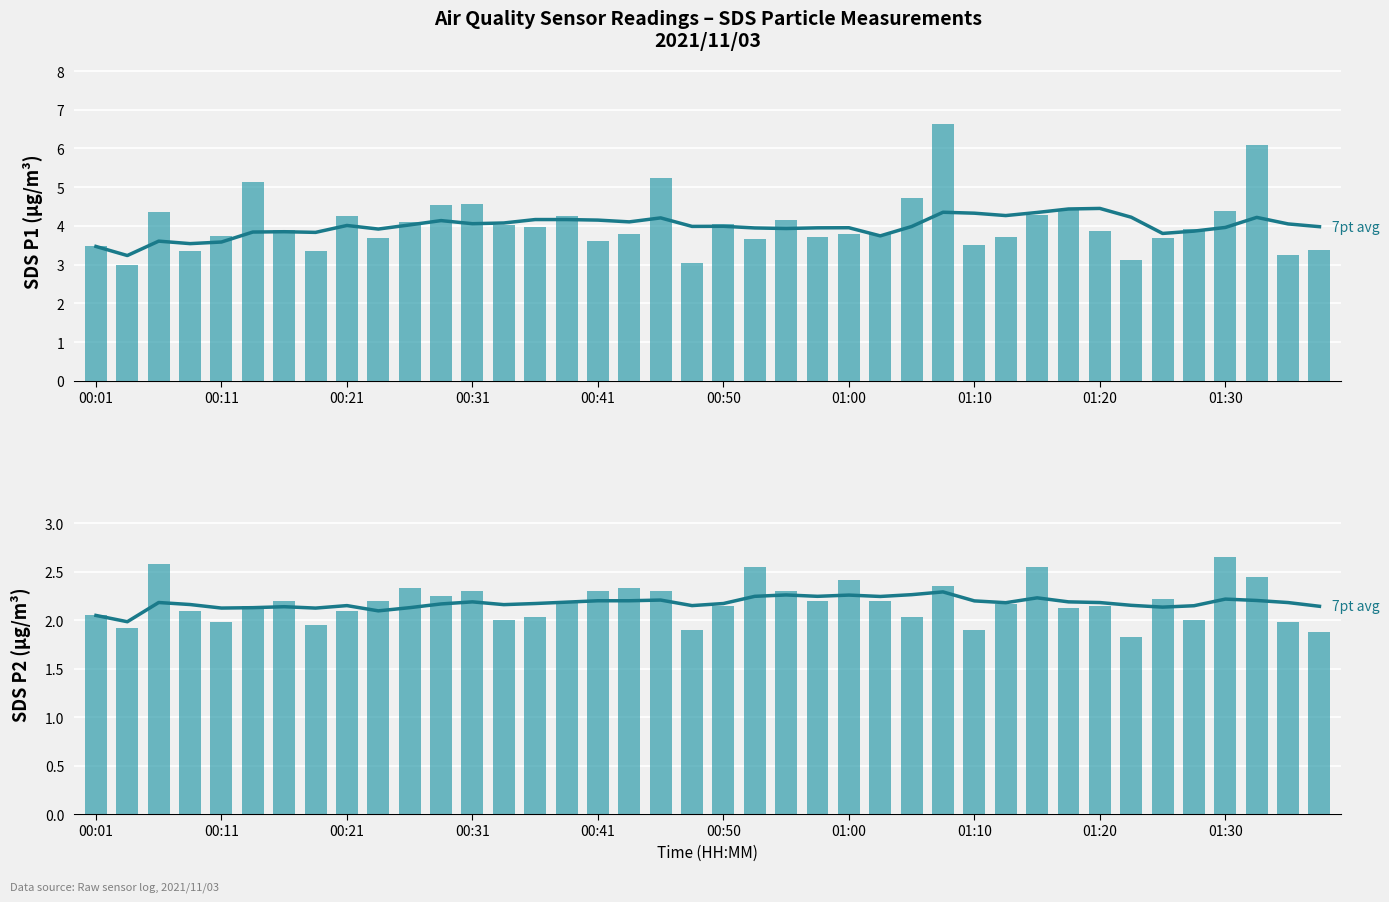

What position from the right is 30?

10